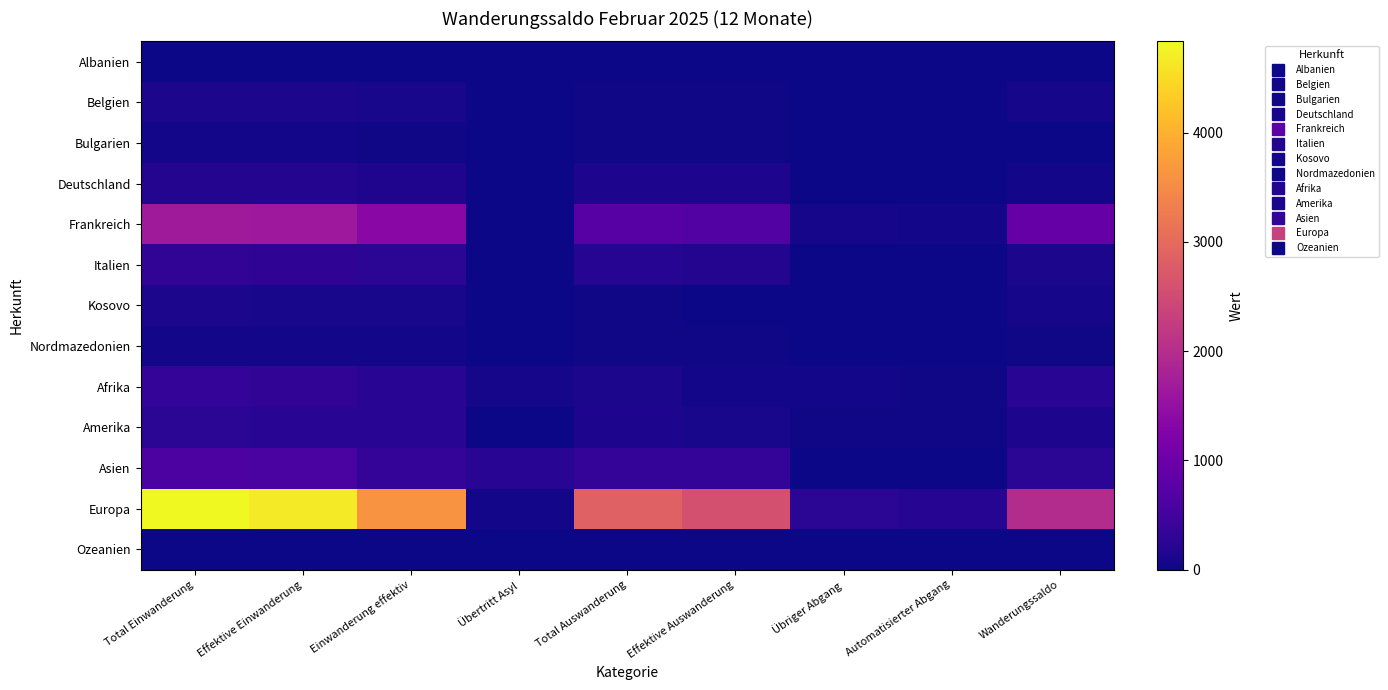

How many categories are shown in the chart?

9